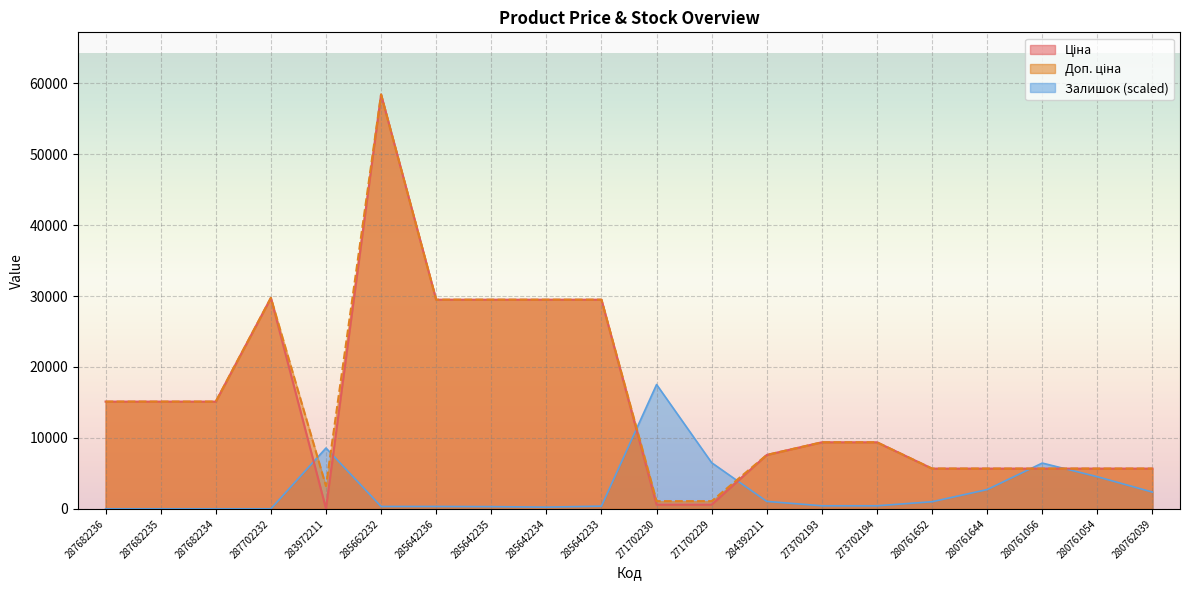

List the labels in order of Доп. ціна value, smallest first.

271702230, 271702229, 283972211, 280761652, 280761644, 280761056, 280761054, 280762039, 284392211, 273702193, 273702194, 287682236, 287682235, 287682234, 285642236, 285642235, 285642234, 285642233, 287702232, 285662232